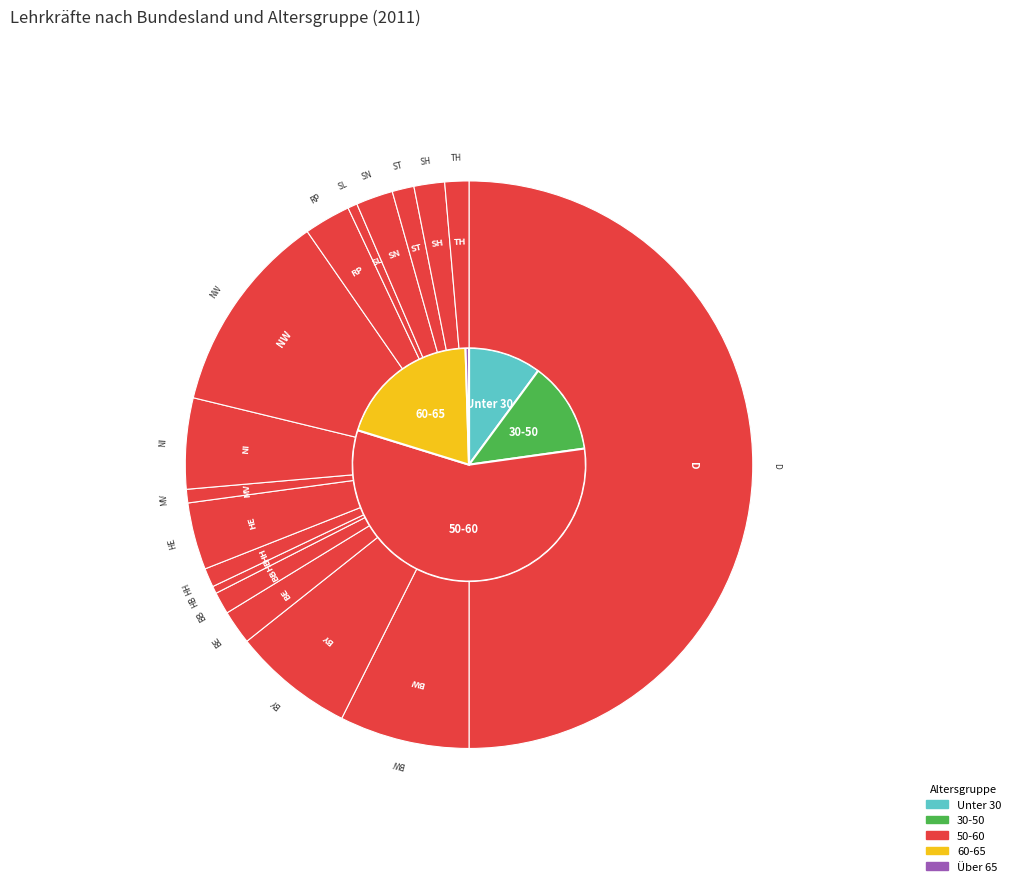

What is the ratio of the value at D to the value at ST?

40.2